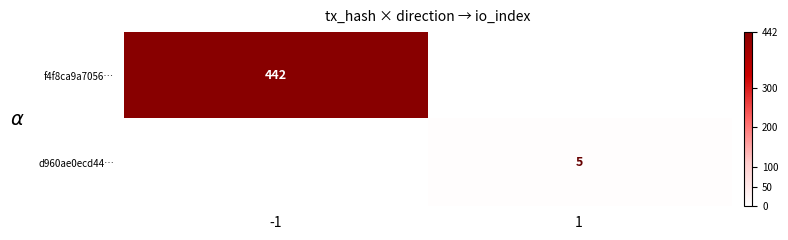

Is it true that f4f8ca9a7056… equals 275 at -1?

False